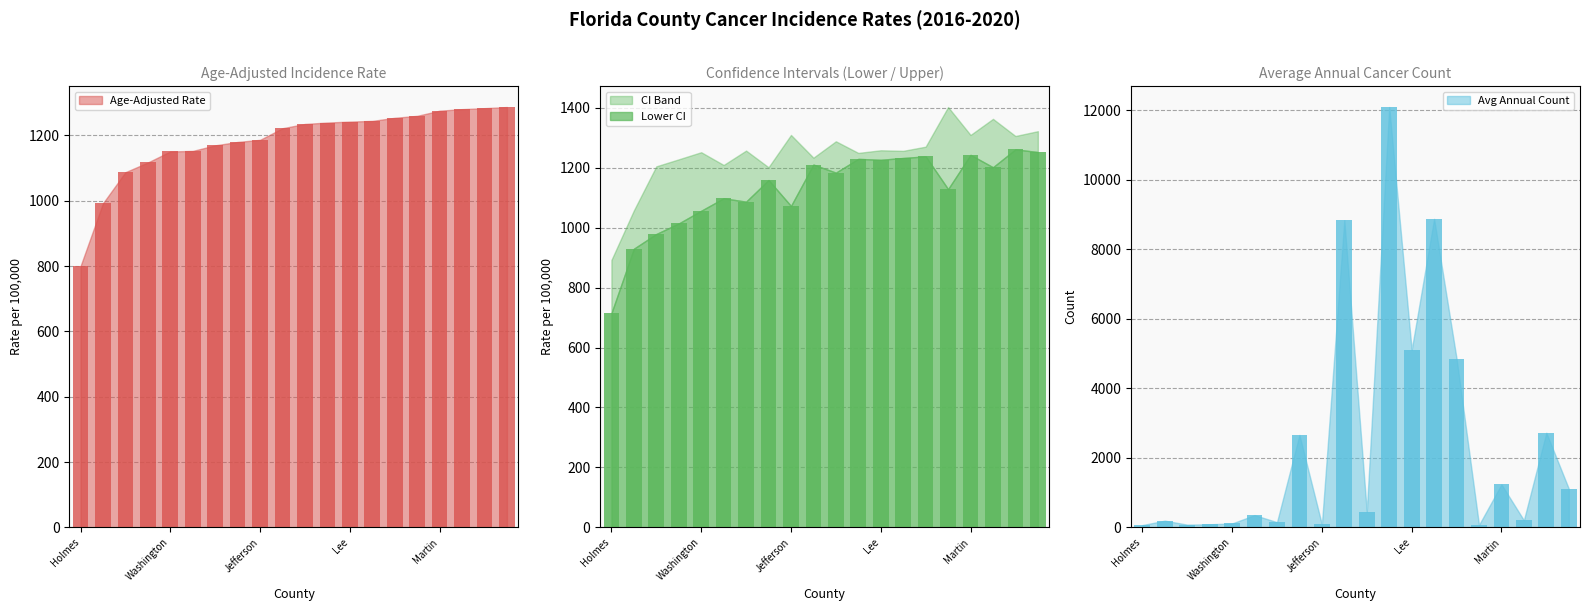

What position from the right is Holmes?

20